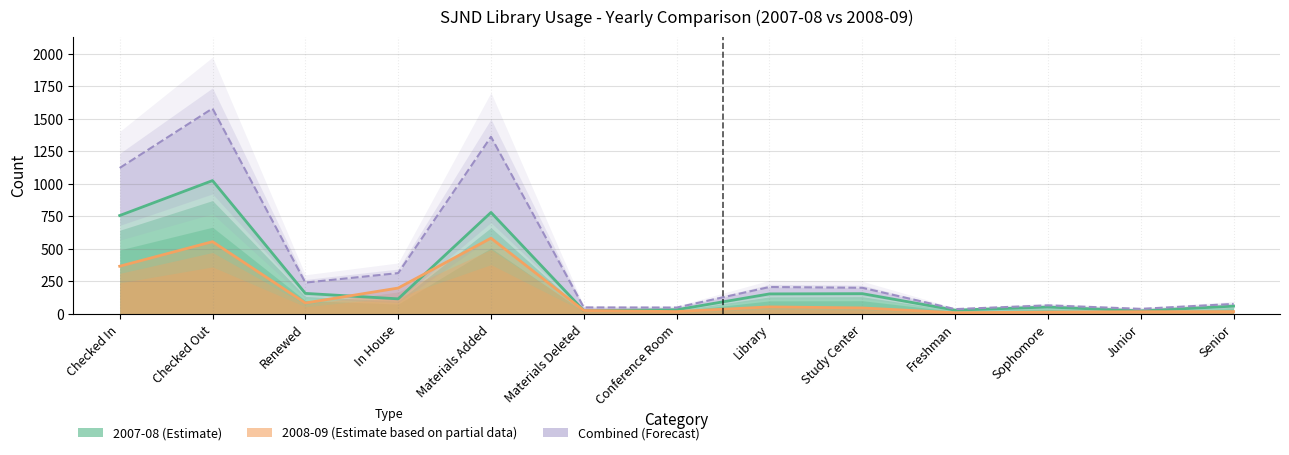

Does the chart display data point markers on the line(s)?

No